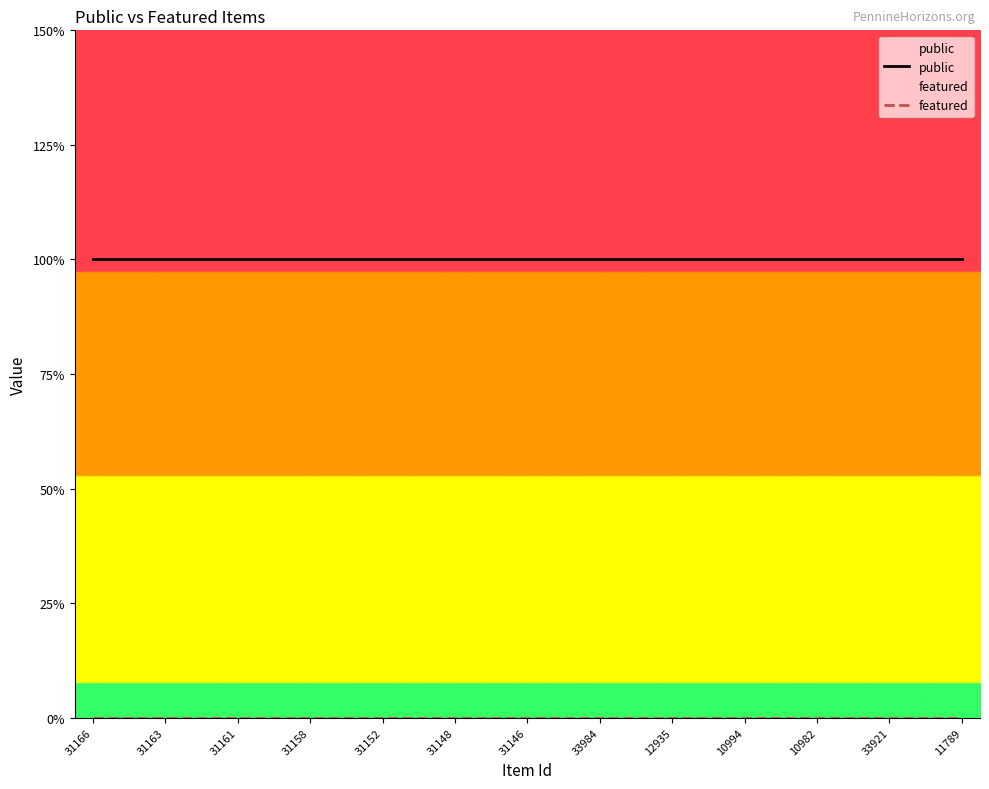

What are all the series names shown in the legend?

public, featured